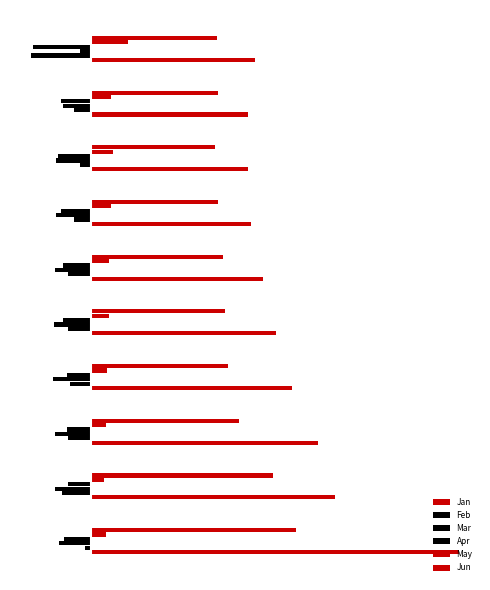

Which series has the largest total across all categories?

Jan